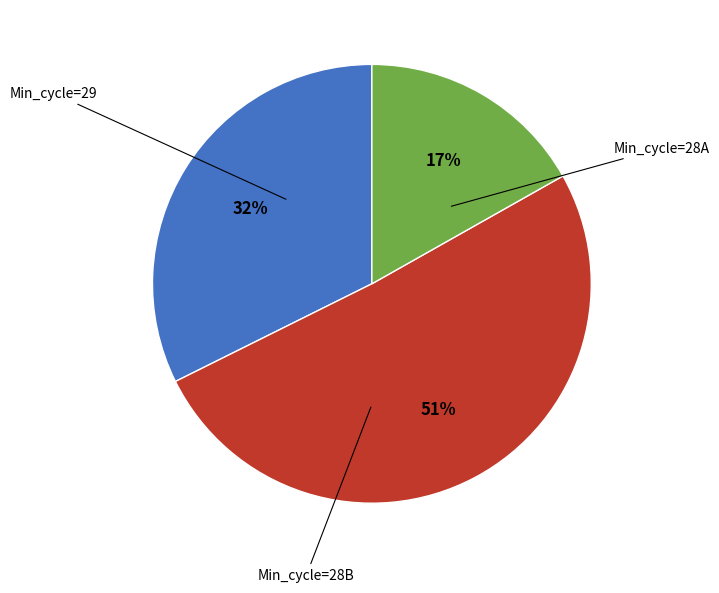

To the nearest percent, what is the average slice percentage?

33%